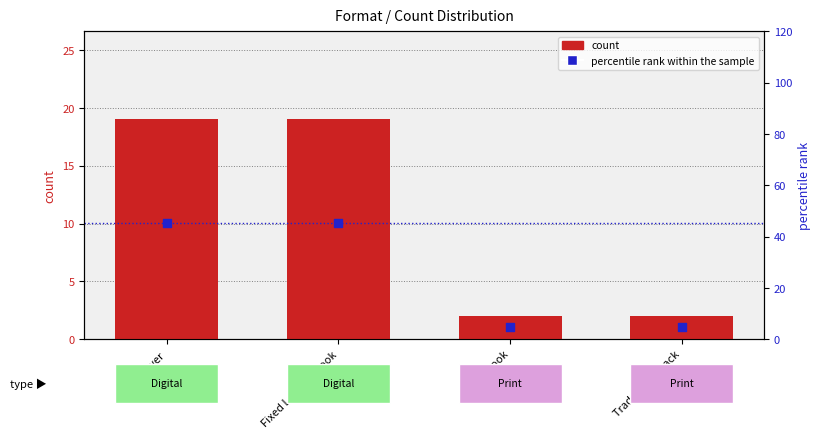

Which series reaches the maximum Y coordinate?

percentile rank within the sample